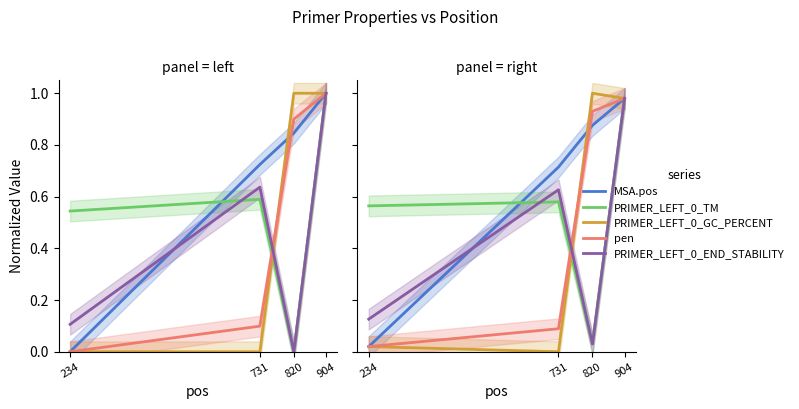

Which series has the widest spread of values?

PRIMER_LEFT_0_GC_PERCENT